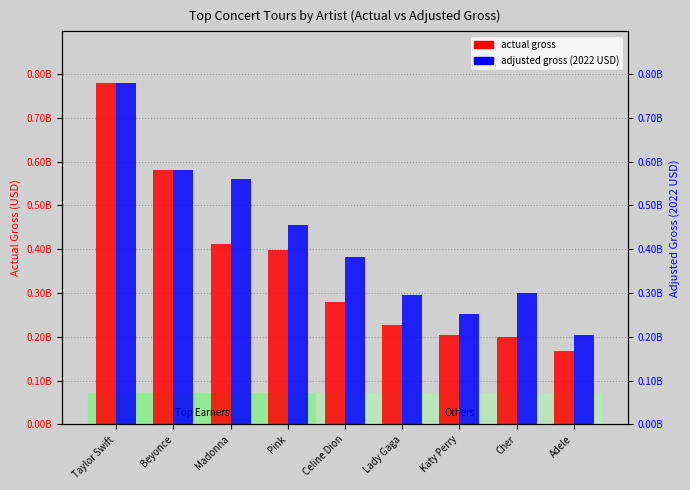

Is the value of actual gross at Beyonce greater than the value of adjusted gross (2022) at Taylor Swift?

No